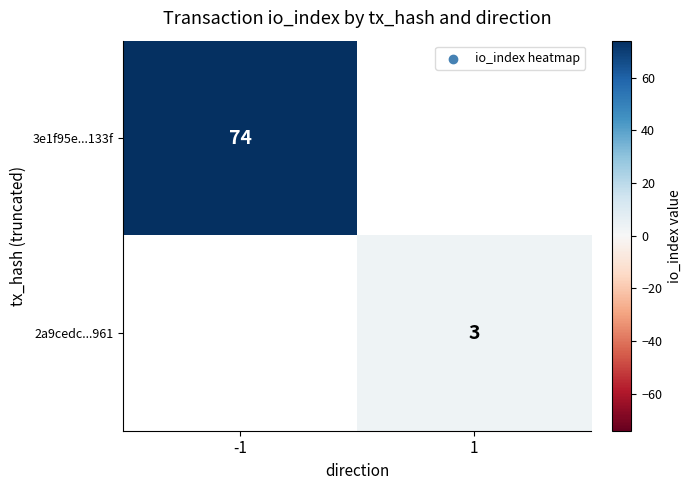

At which category does the chart reach its minimum across all series?

1